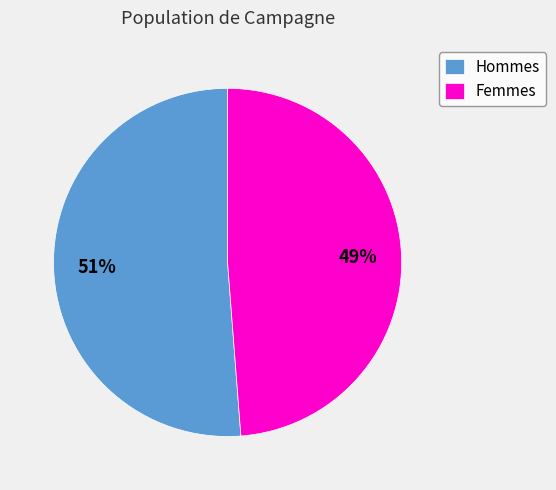

What is the majority slice?

Hommes